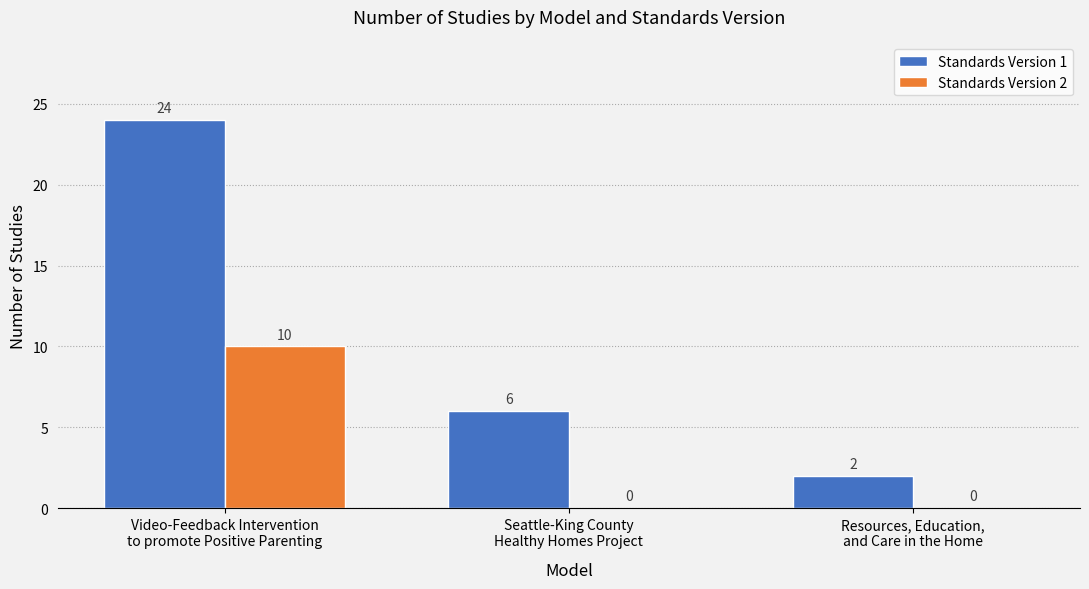

What is the highest value of the Standards Version 2 series?

10